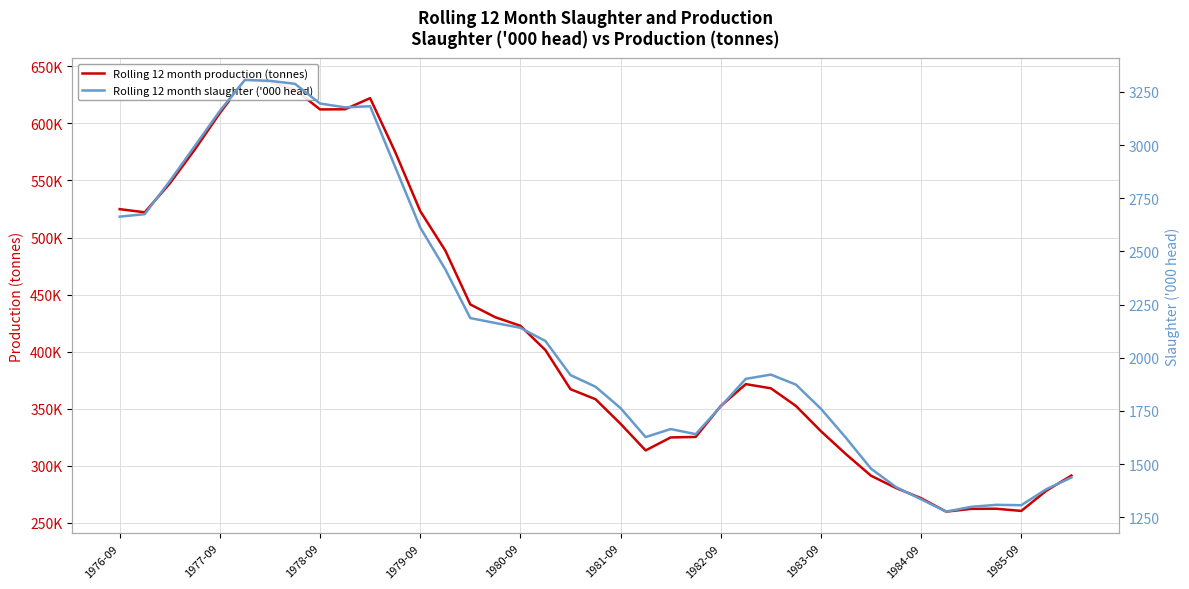

What is the maximum value shown in the chart?

638076.0